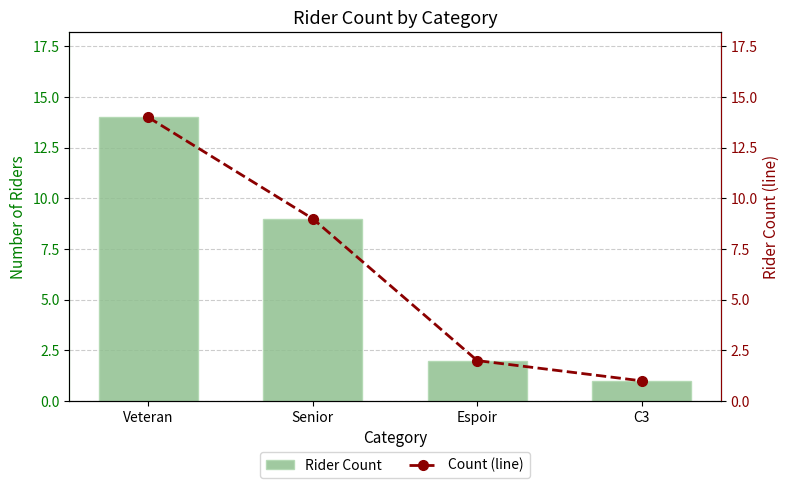

What is the sum of the Rider Count values at C3 and Senior?

10